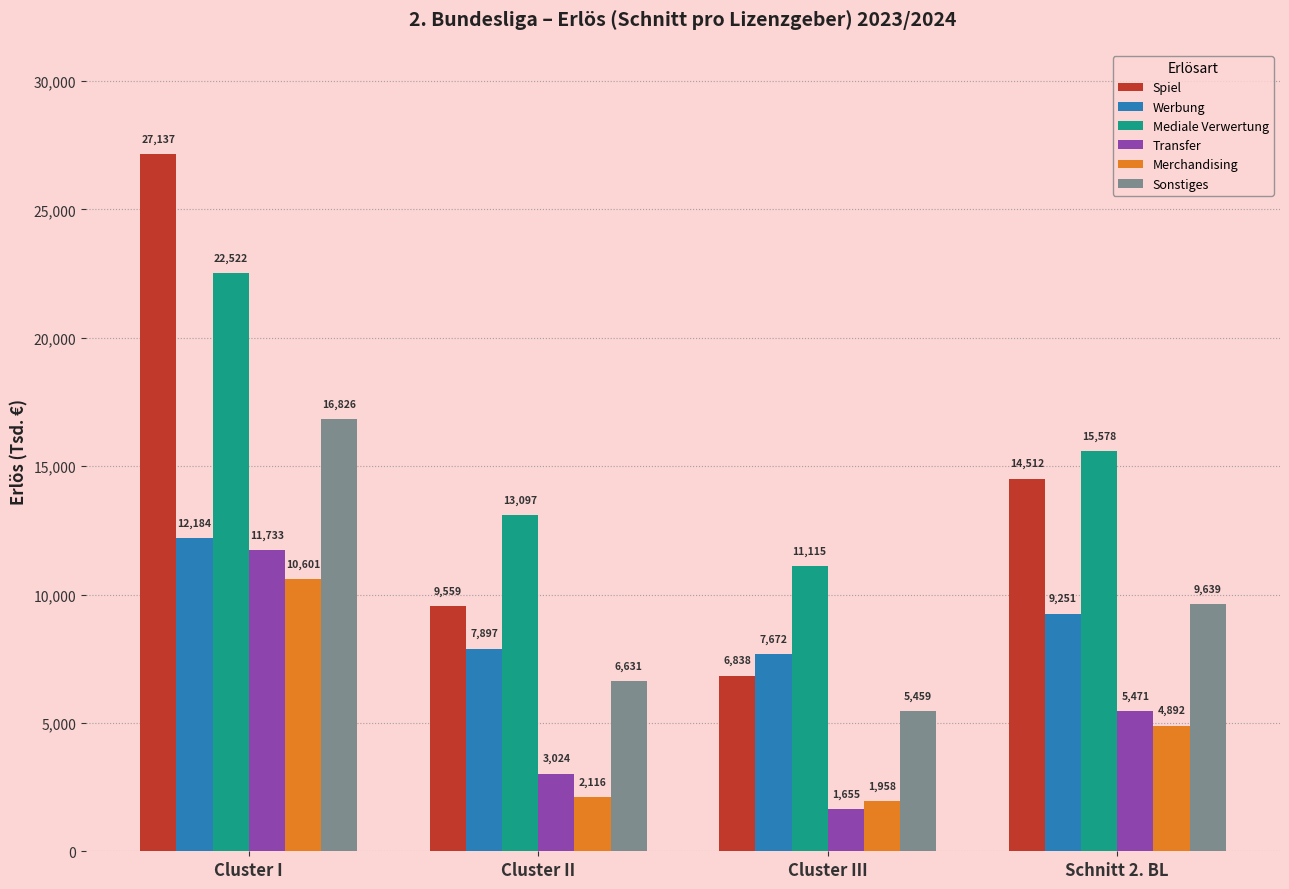

How many bars are there in total?

24